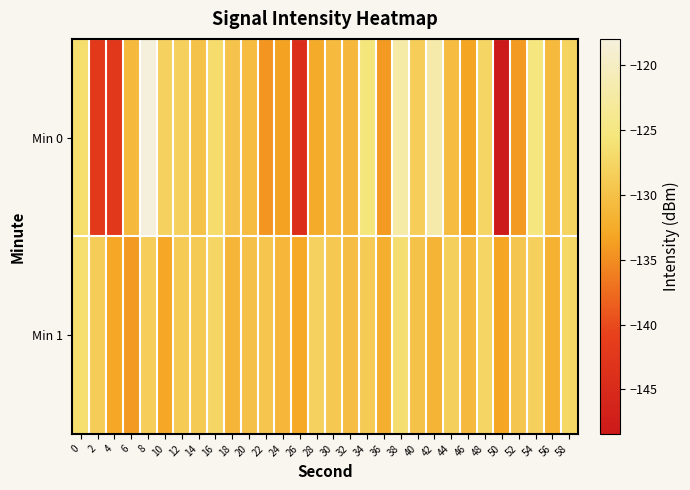

Which series has the largest range (max minus min)?

Min 0